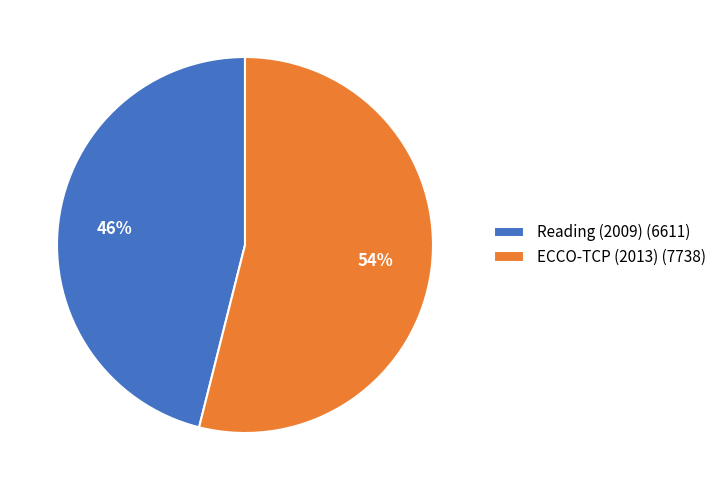

To the nearest percent, what portion does ECCO-TCP (2013) represent?

54%